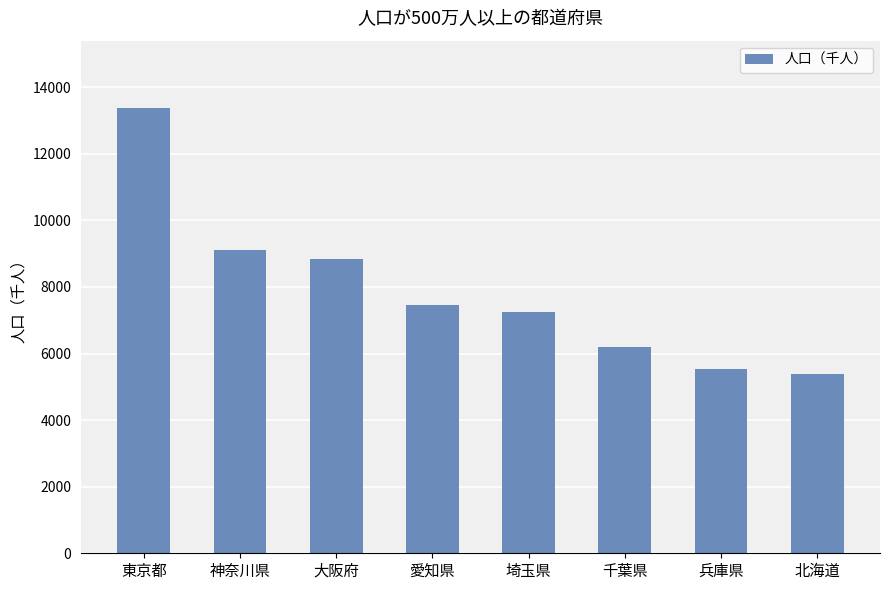

What is the label of the 4th bar from the right?

埼玉県